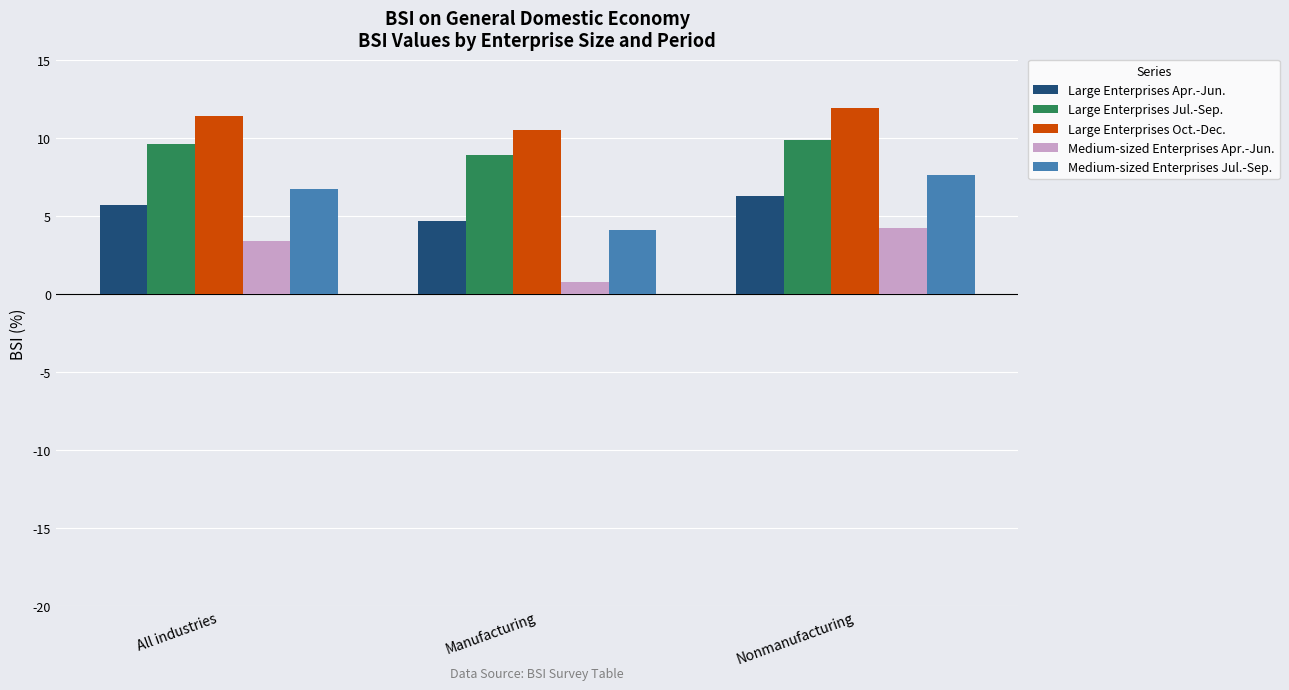

How many groups of bars are there?

3